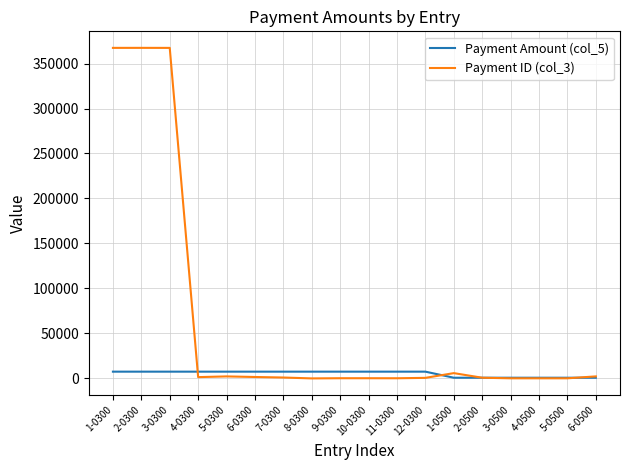

Rank the series by their average value, from lowest to highest.

Payment Amount (col_5), Payment ID (col_3)